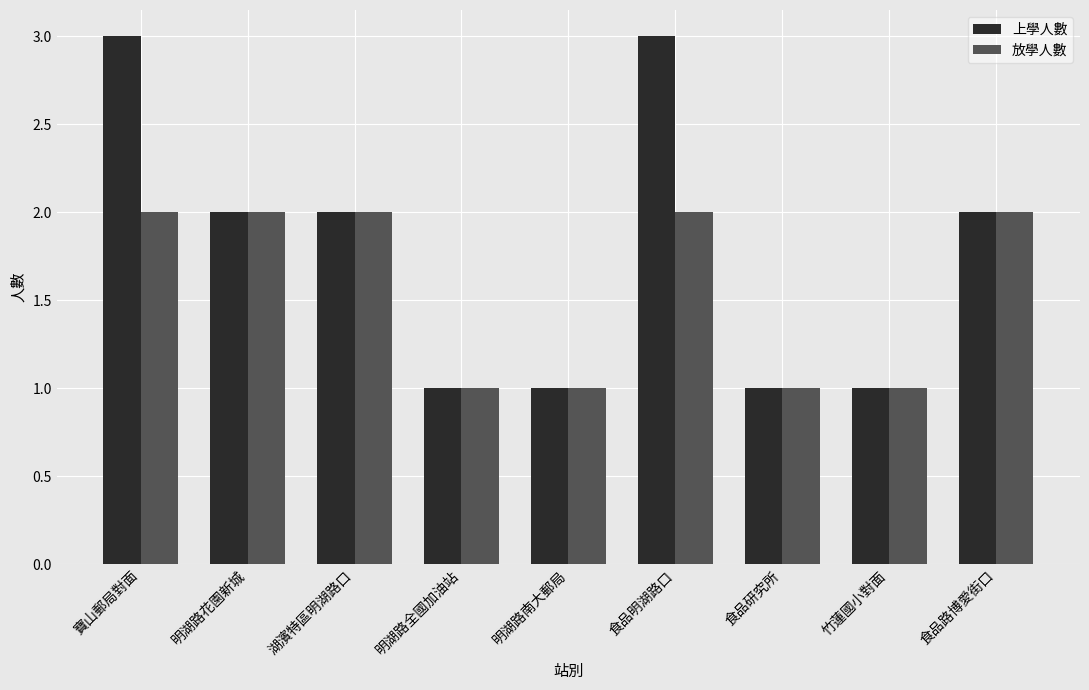

What is the difference between the maximum and minimum values in the 上學人數 series?

2